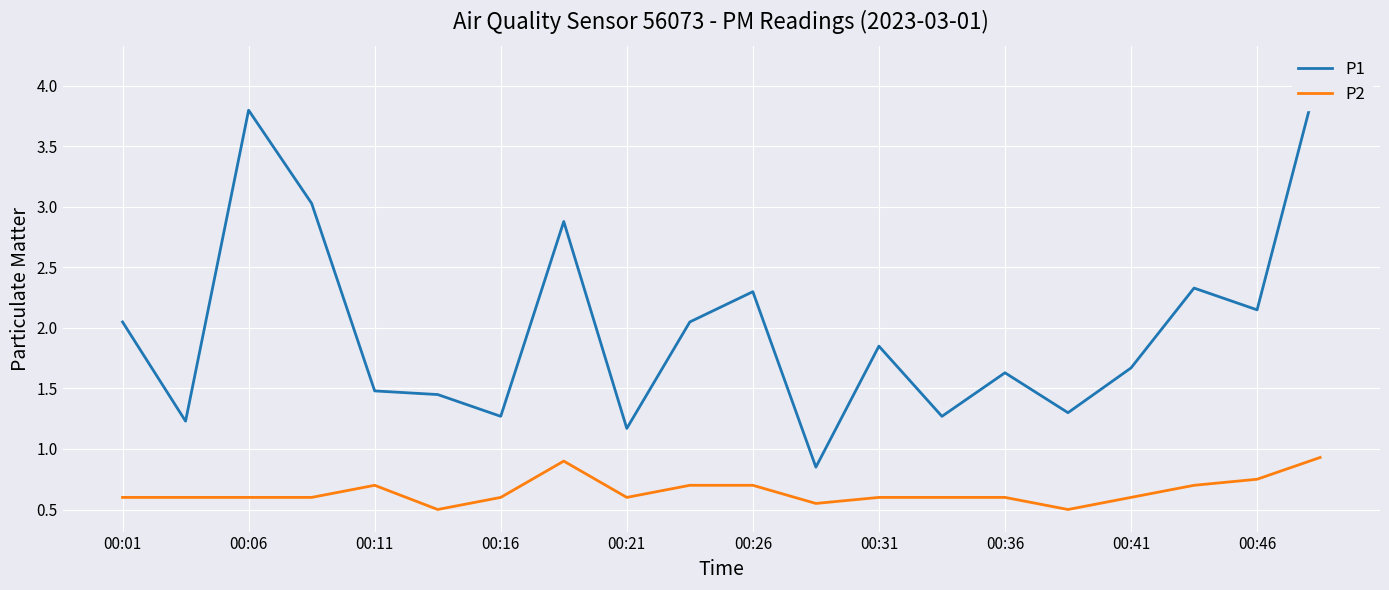

In P1, how many points are lower than both neighbors (excluding endpoints)?

7